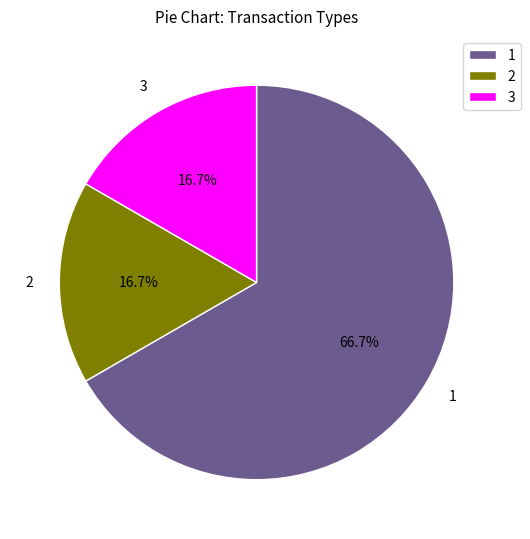

Is there any slice that represents more than half of the pie?

Yes